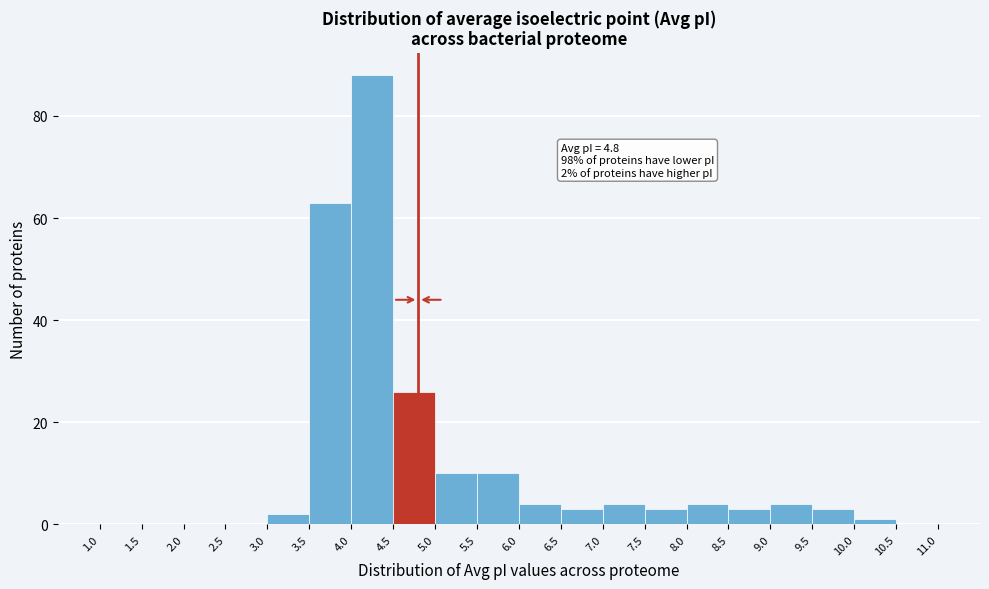

Over which range of the x-axis is the bar tallest?

4.0 to 4.5